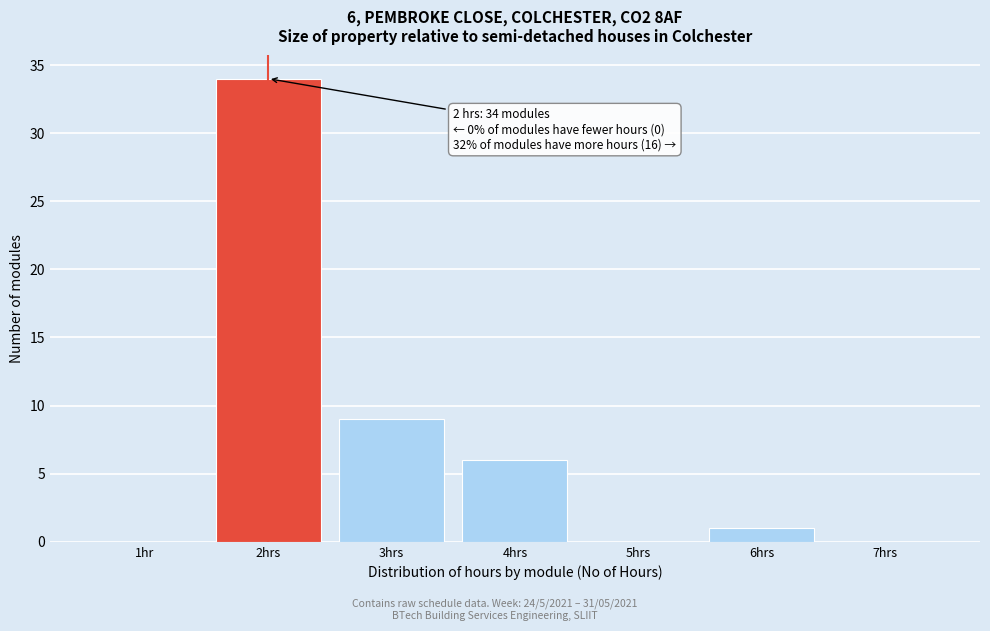

Reading left to right, what are all the values shown in this chart?

1hr=0	2hrs=34	3hrs=9	4hrs=6	5hrs=0	6hrs=1	7hrs=0